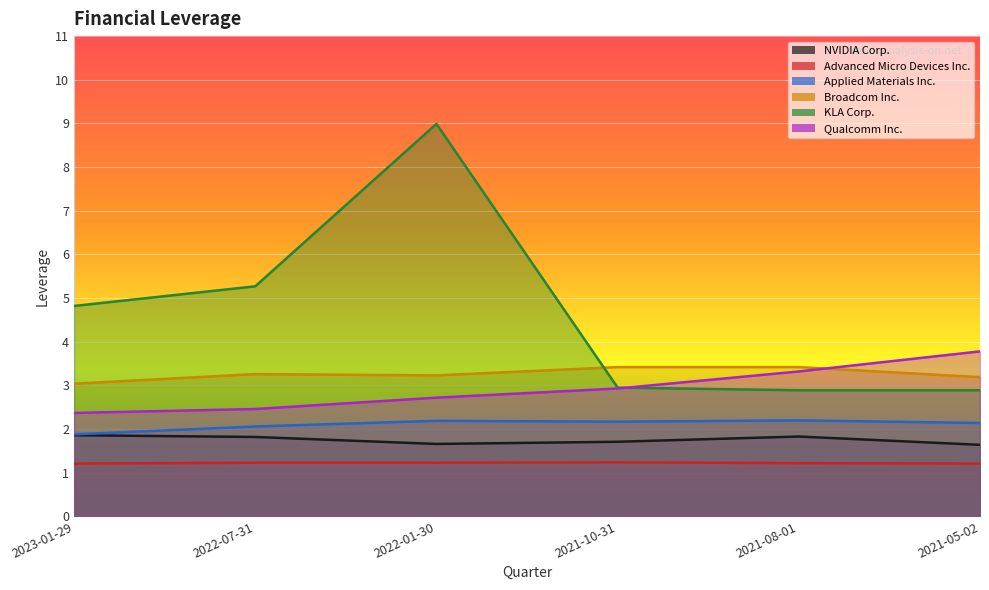

Rank the categories by Applied Materials Inc. value from lowest to highest.

2023-01-29, 2022-07-31, 2021-05-02, 2021-10-31, 2022-01-30, 2021-08-01